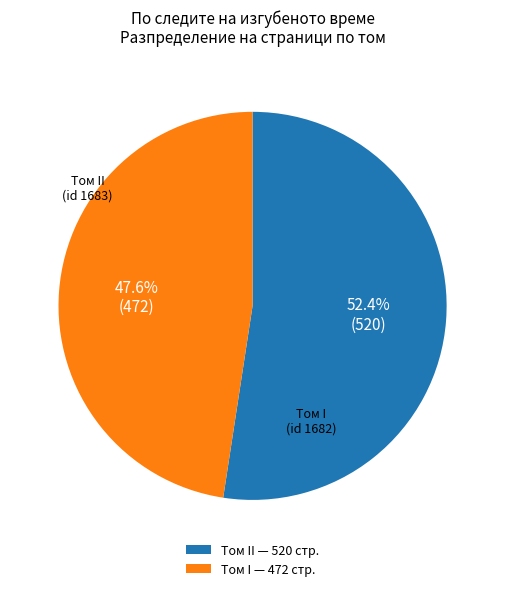

What is the smallest slice in the pie chart?

Том I — 472 стр.